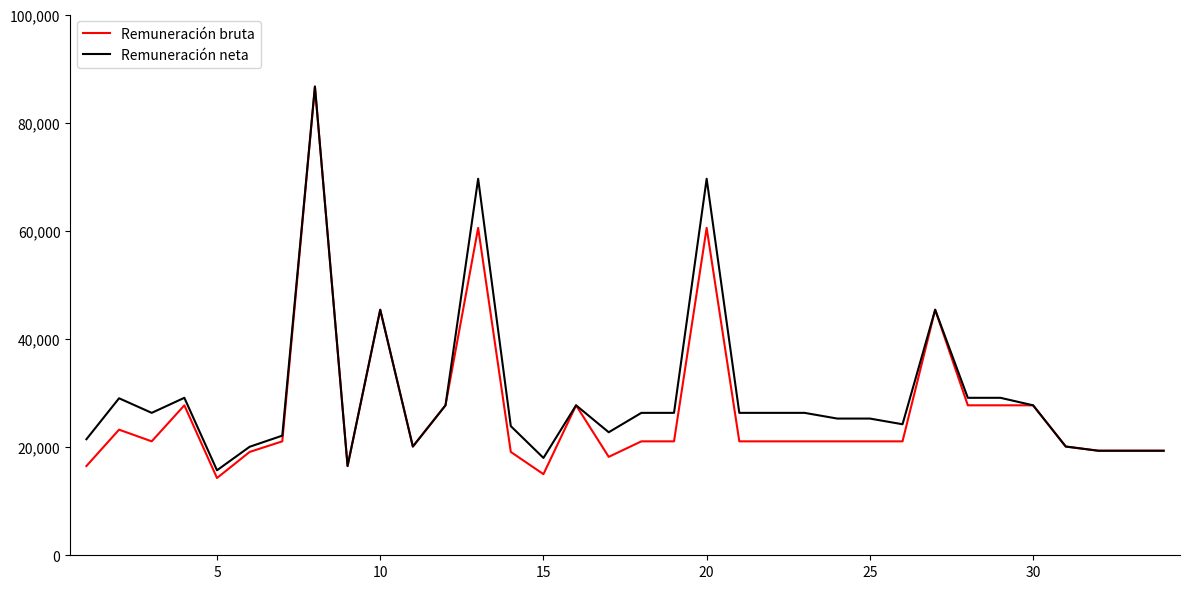

What is the maximum value shown in the chart?

86676.1